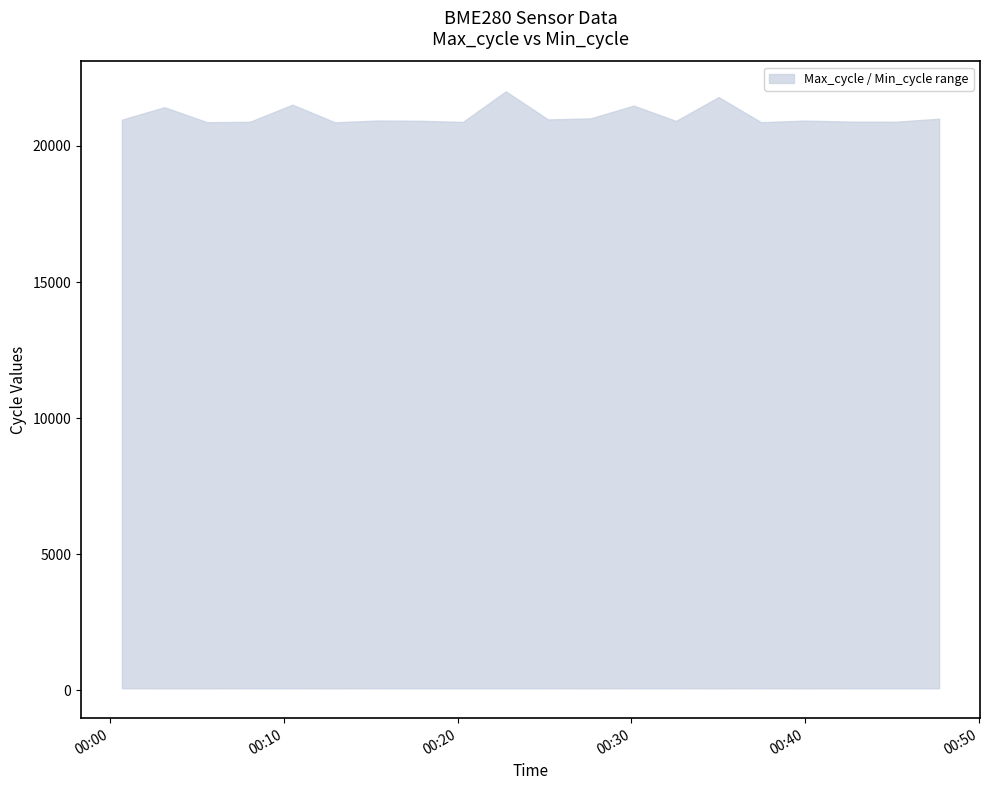

What is the spread (max minus min) of values at 2021/12/18 00:22:46?

21923